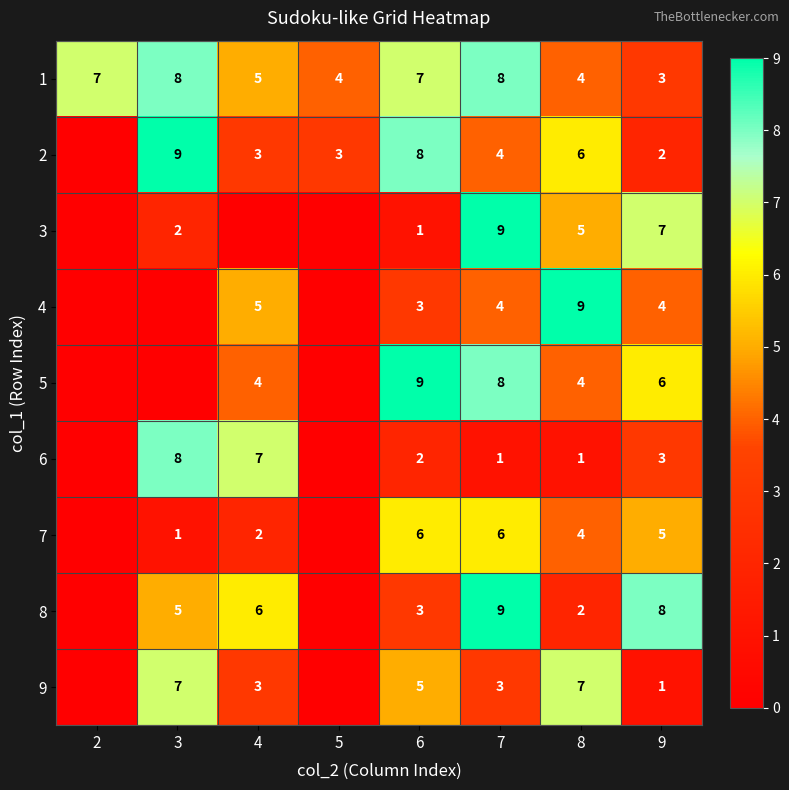

True or false: 1 has a value of 7 at 6.

True